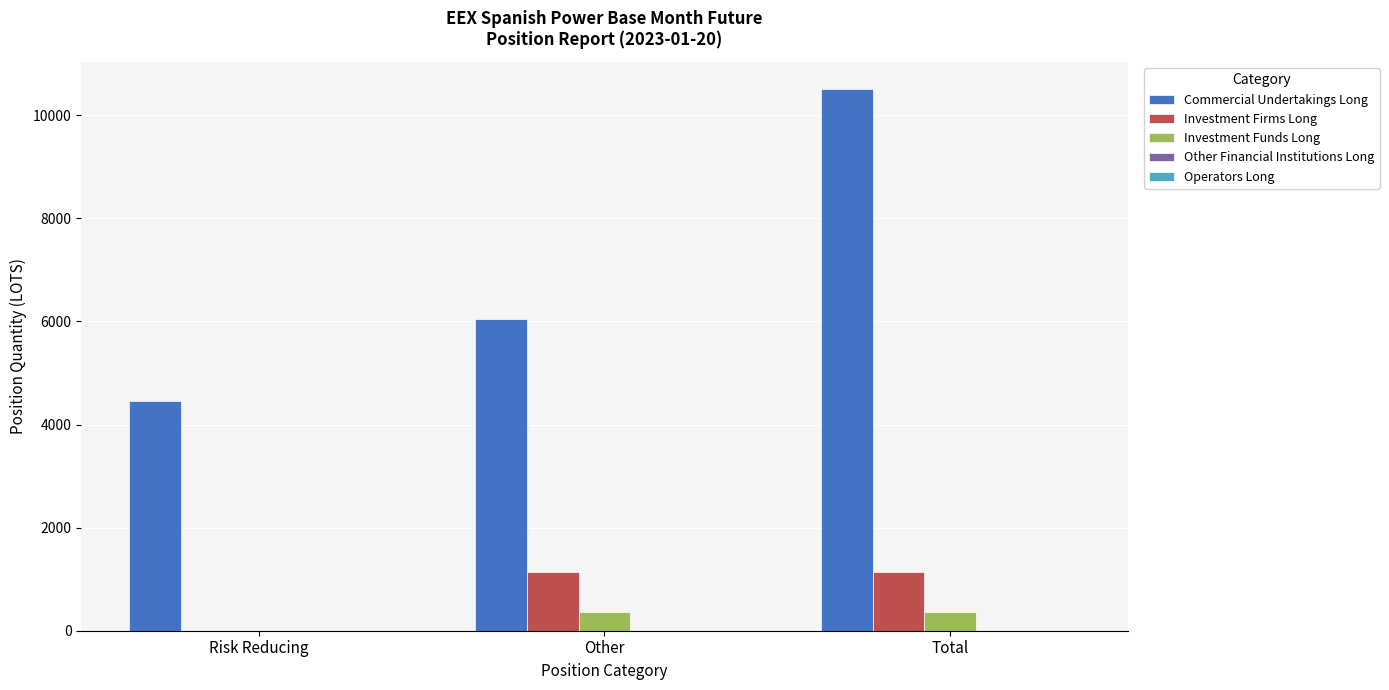

How many groups of bars are there?

3